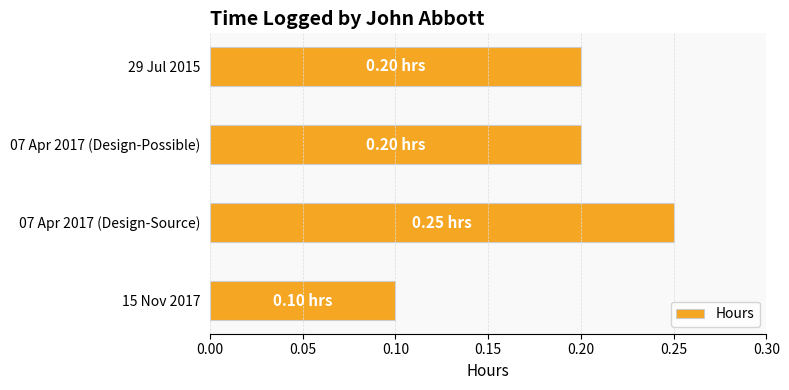

Are the bars grouped side by side (vs. stacked)?

No